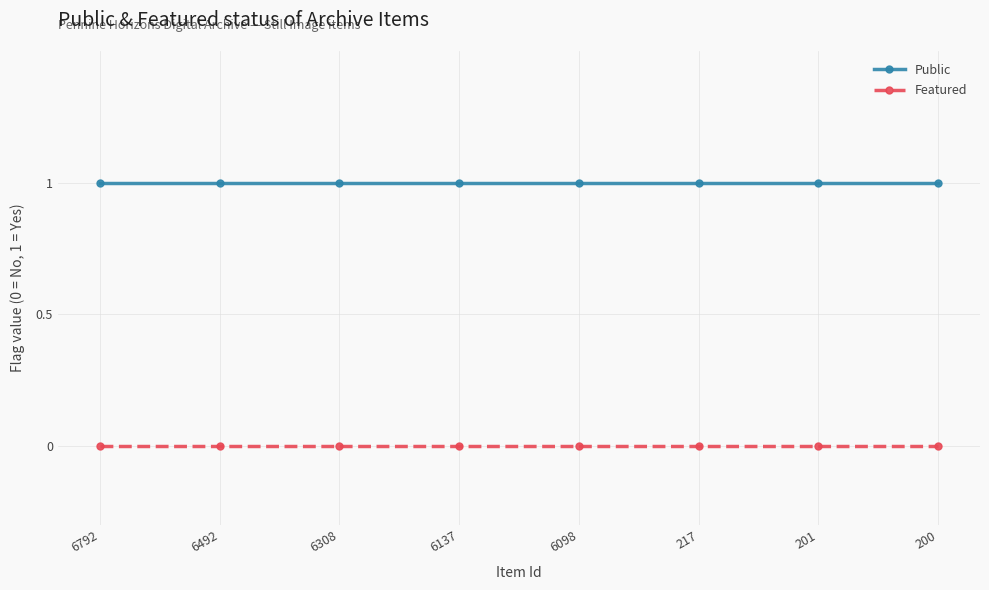

What is the value of the Public point at the 6th from the left?

1